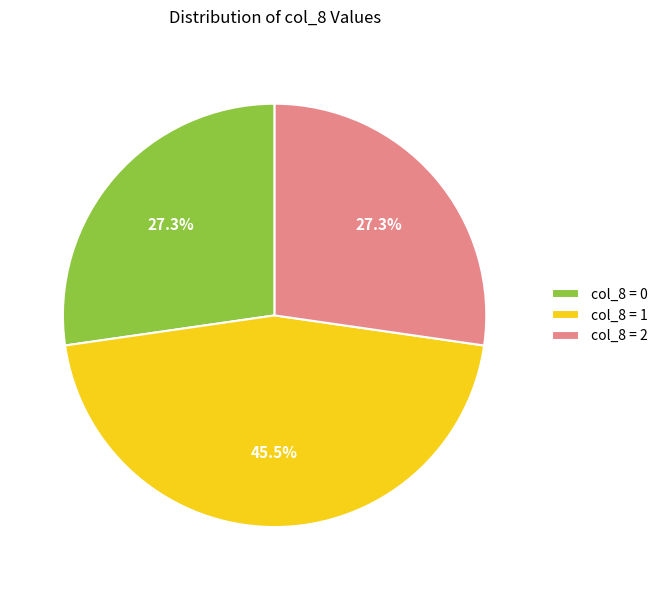

Does any single category account for the majority?

No